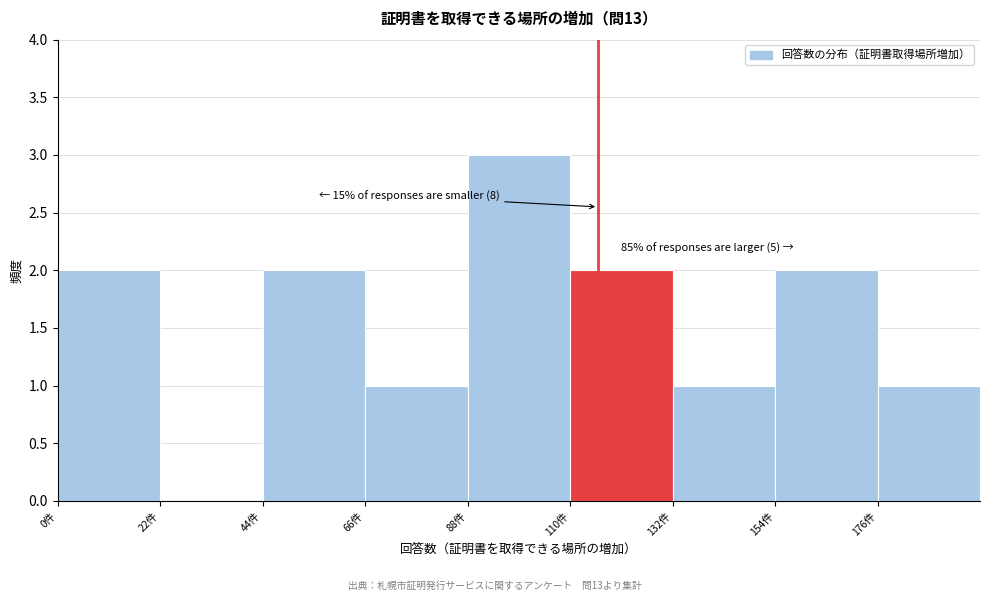

Over which range of the x-axis is the bar tallest?

88 to 110